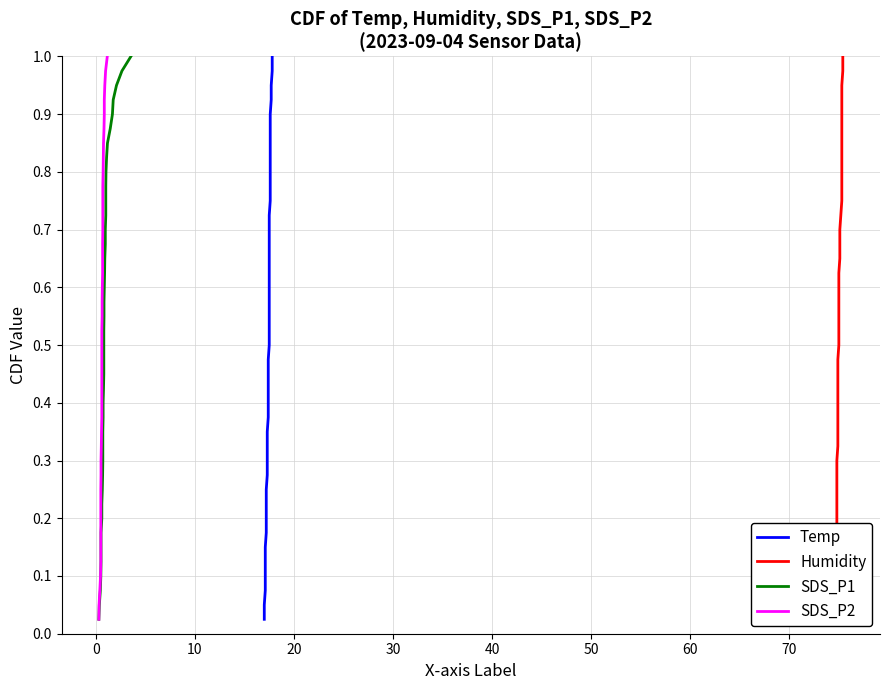

What is the sum of all SDS_P2 values?

20.5